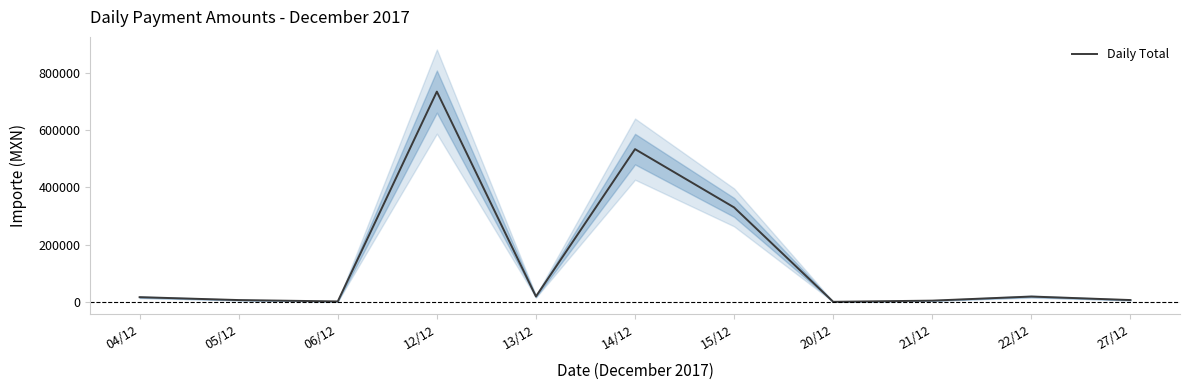

List the labels in order of value, largest first.

12/12, 14/12, 15/12, 13/12, 22/12, 04/12, 27/12, 05/12, 21/12, 06/12, 20/12